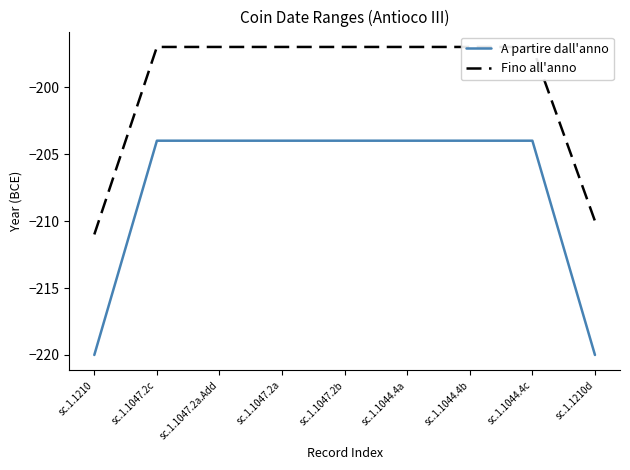

What is the difference between the highest and lowest values at sc.1.1044.4b?

7